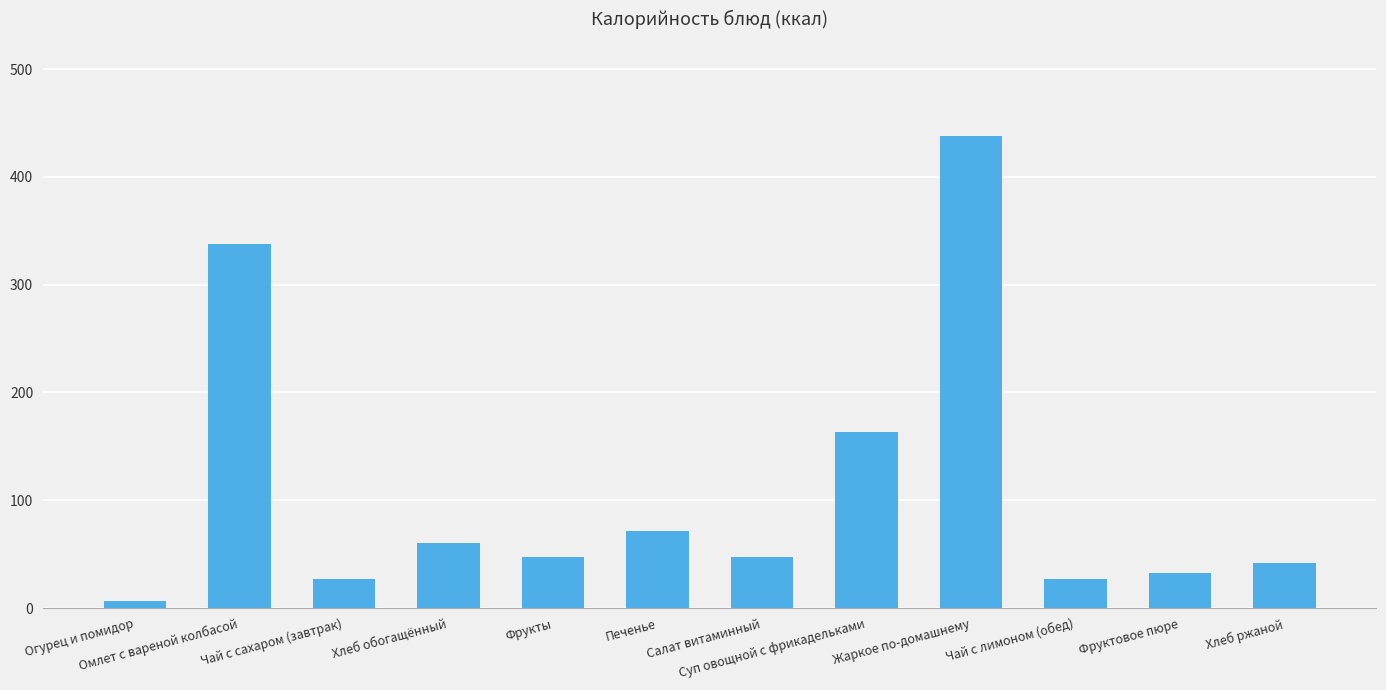

Which label corresponds to the largest value in the chart?

Жаркое по-домашнему